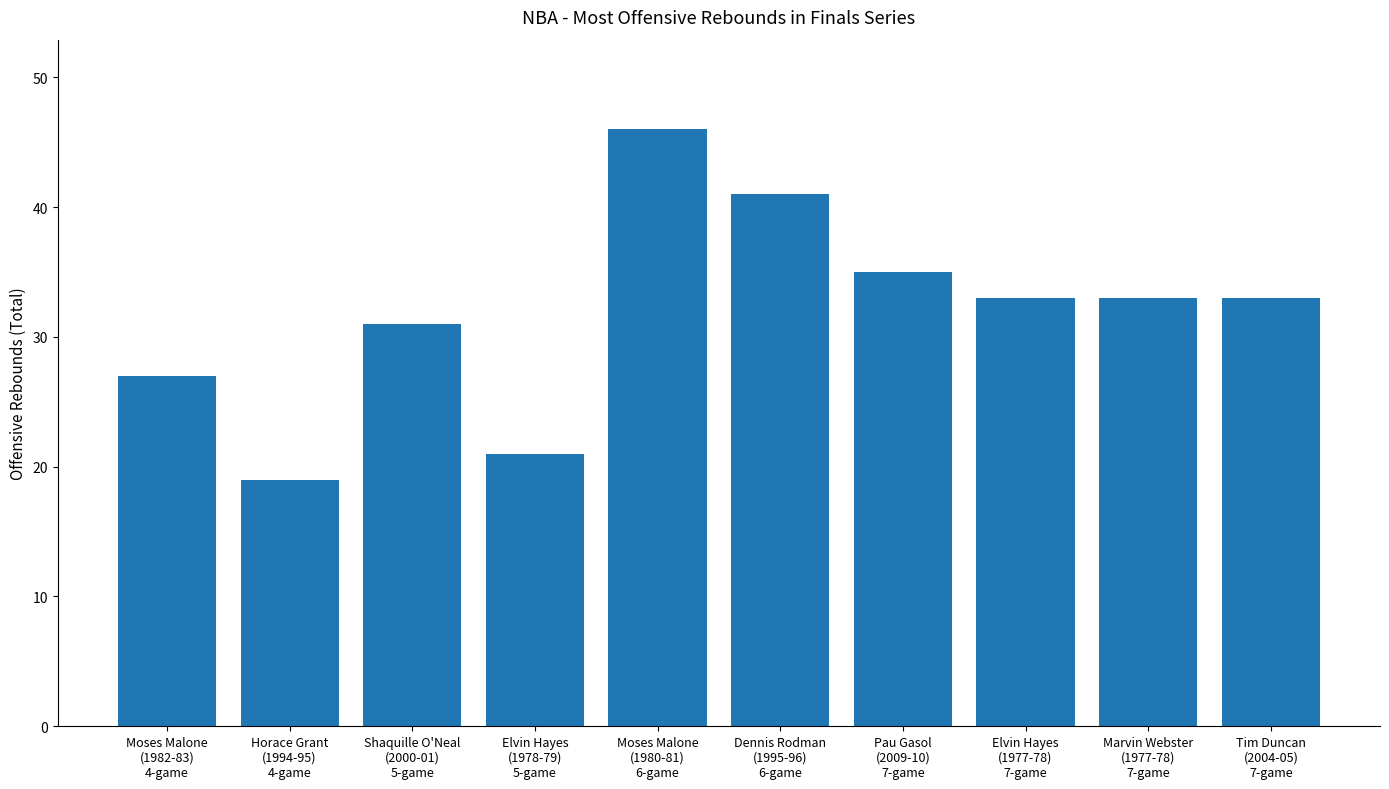

What is the value of the 6th bar from the left?

41